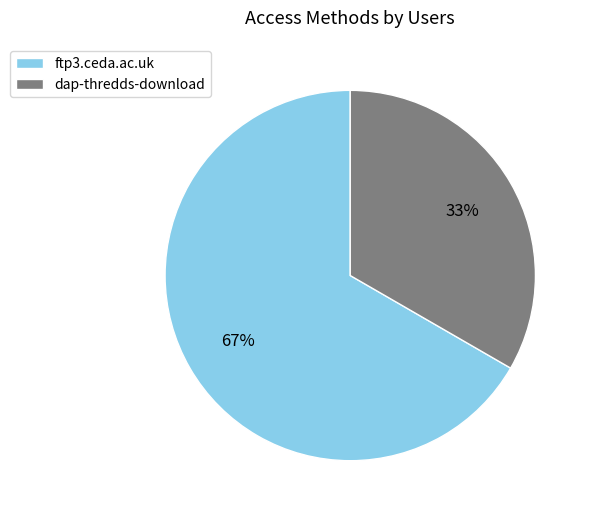

The dap-thredds-download slice represents 33% of the pie. True or false?

True